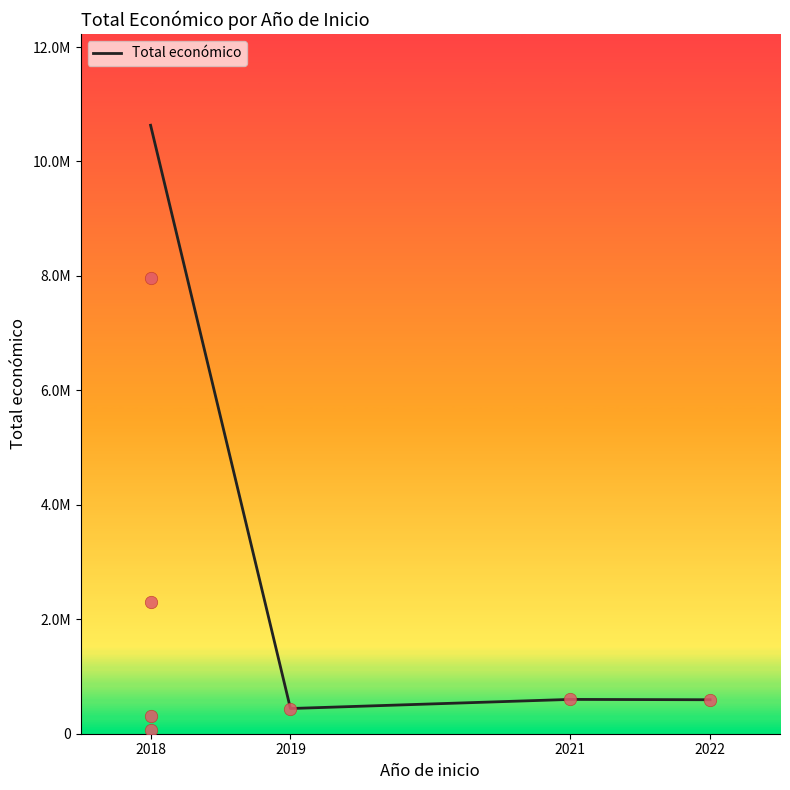

Which has a higher value, 2019 or 2018?

2018